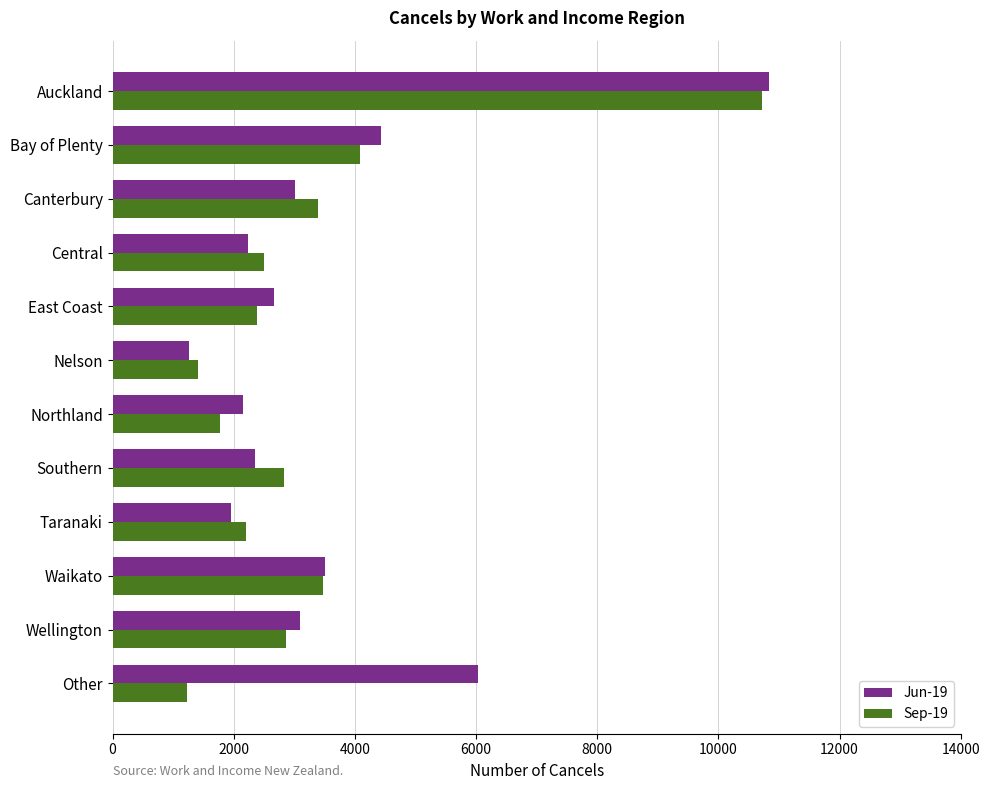

Is the value of Sep-19 at Central greater than the value of Jun-19 at Northland?

Yes